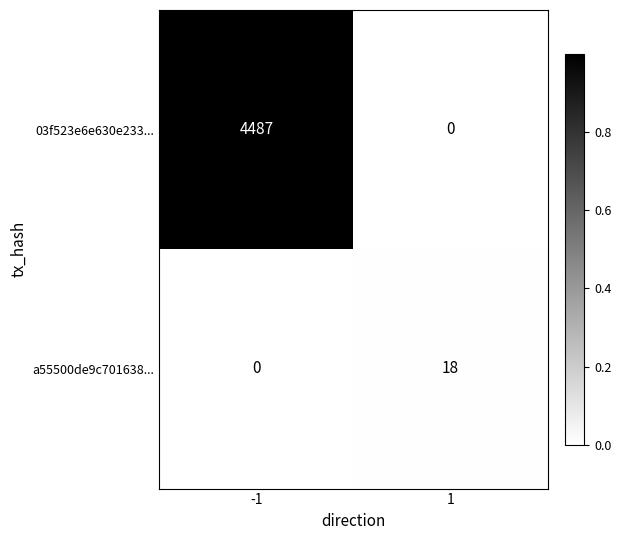

Reading right to left, extract all data points from this chart.

03f523e6e630e233...: 1=0	-1=4487
a55500de9c701638...: 1=18	-1=0